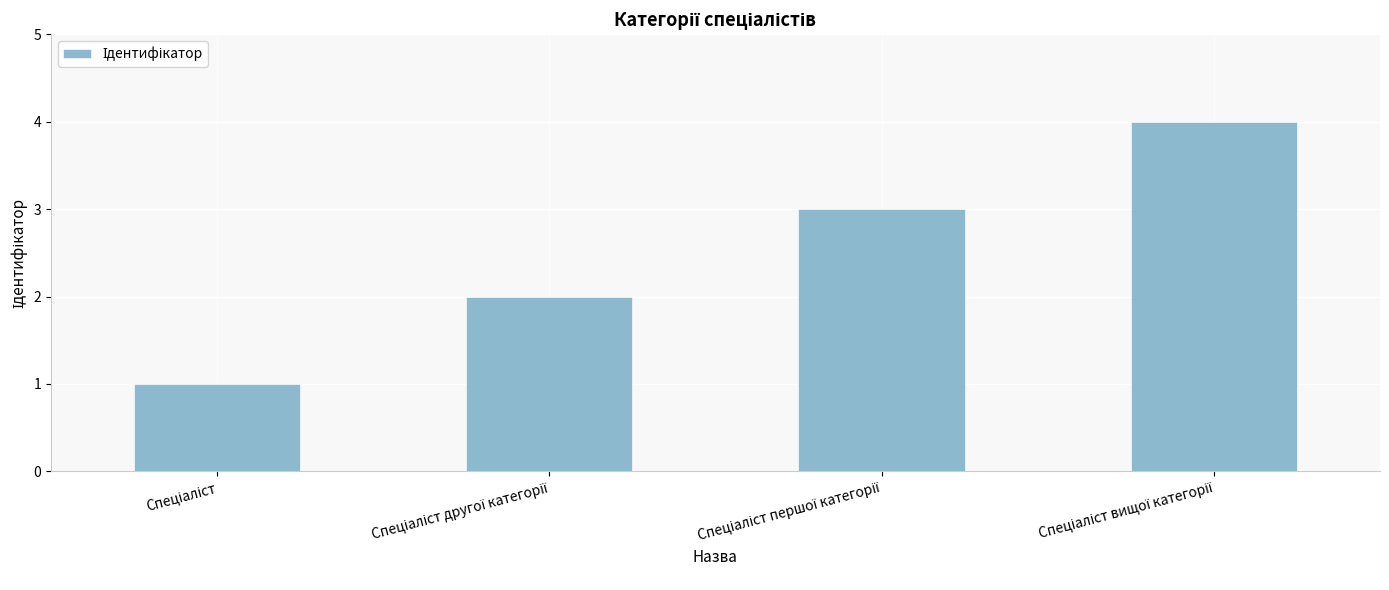

How many distinct data groups are displayed?

1